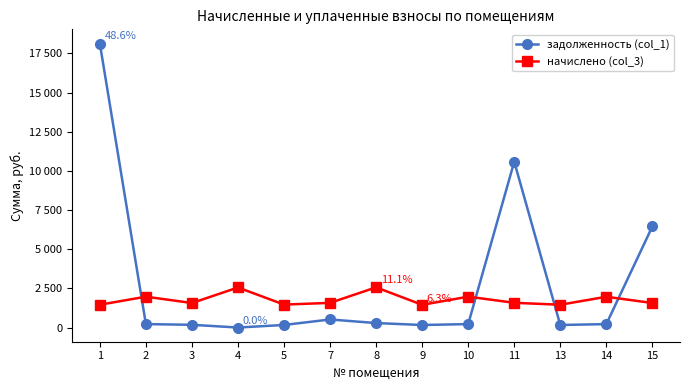

What is the value of the задолженность (col_1) point at the 6th from the left?

514.3